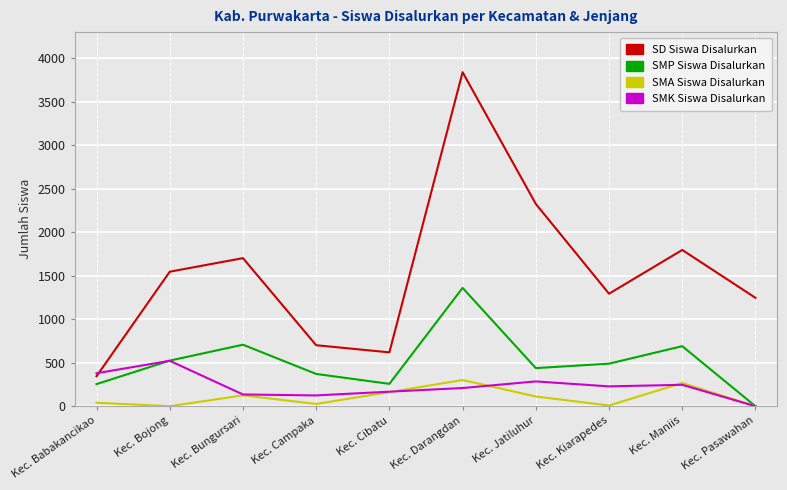

What is the total value across all series at Kec. Bungursari?

2669